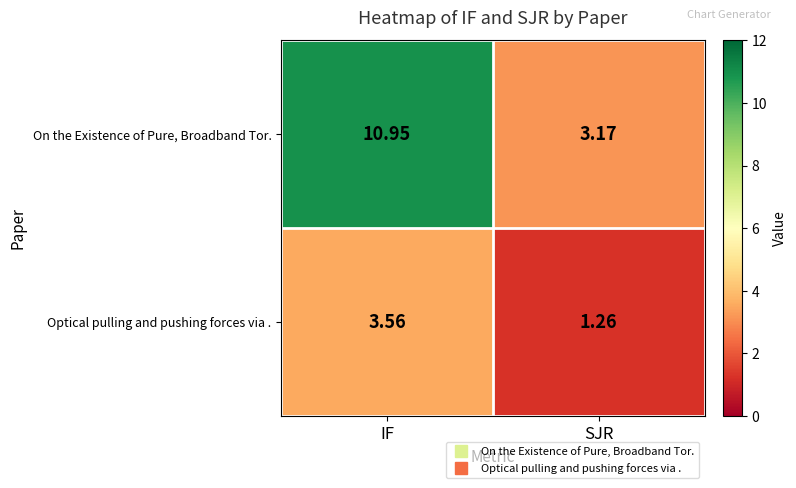

List the series in order of their overall mean, highest first.

On the Existence of Pure, Broadband Tor., Optical pulling and pushing forces via .